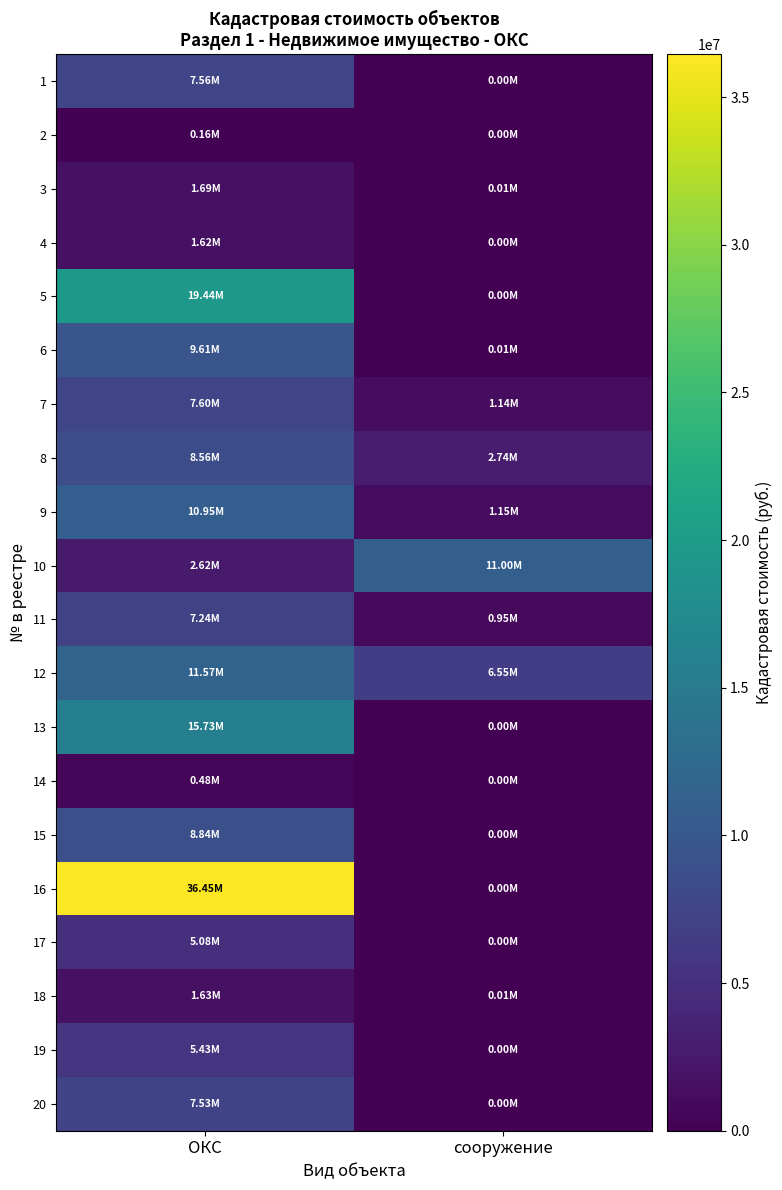

What is the smallest value displayed?

2932.0